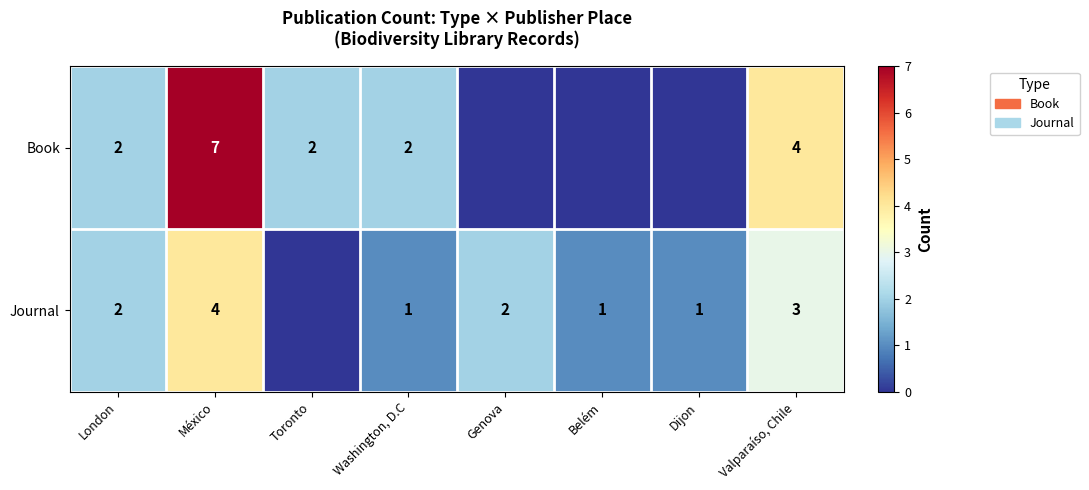

At Valparaíso, Chile, list the series in order from smallest to largest.

Journal, Book